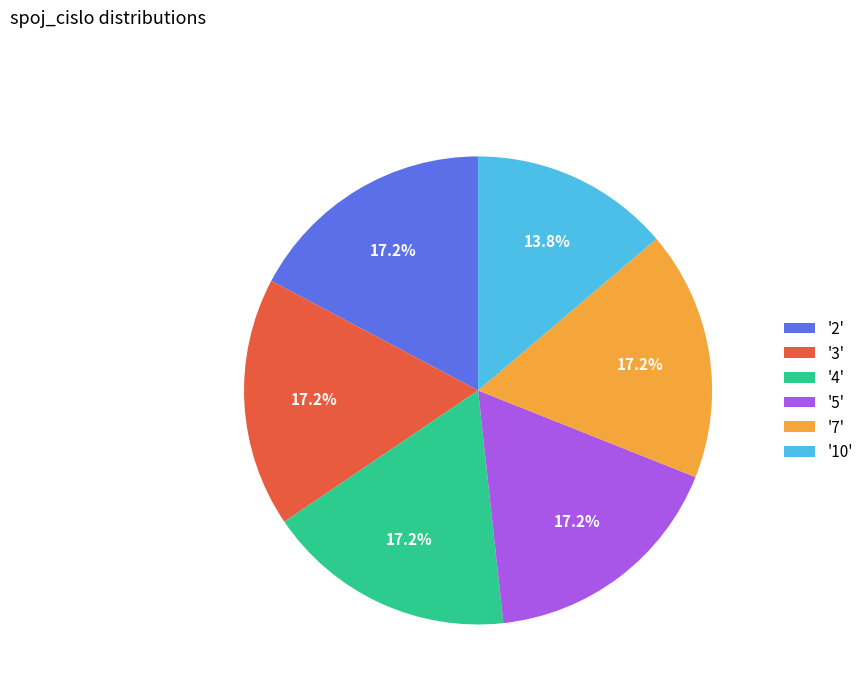

What is the smallest slice in the pie chart?

'10'